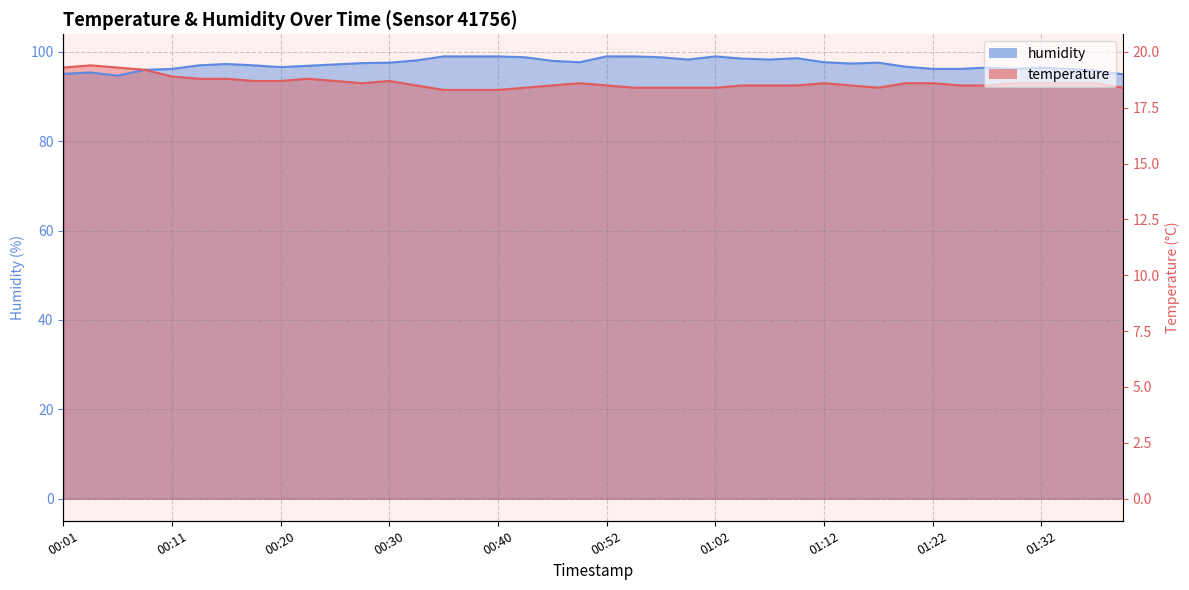

Rank the series at 00:42 from highest to lowest value.

humidity, temperature